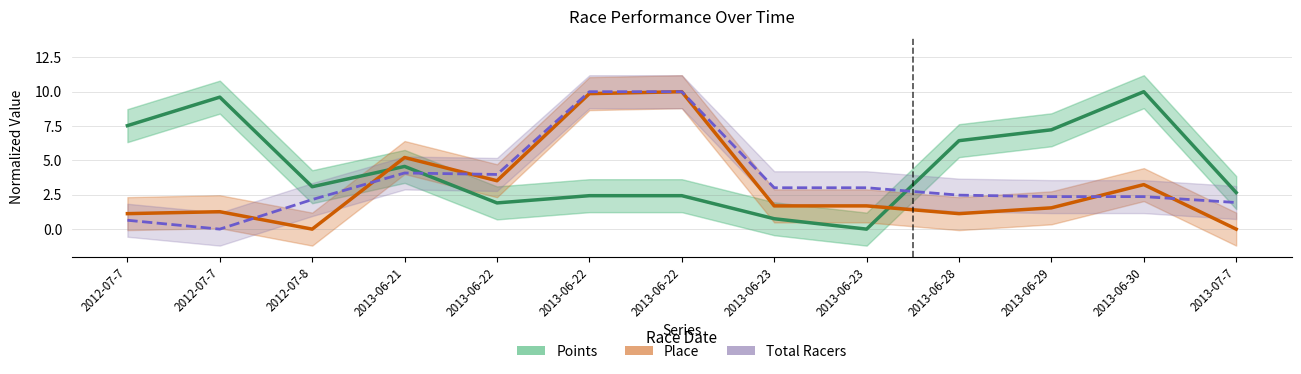

The value of Total Racers at 2013-06-23 is 5.0. True or false?

False